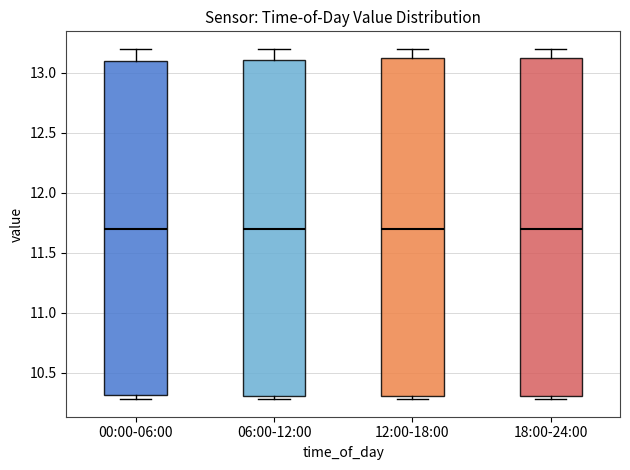

Where does the median line of the box for 18:00-24:00 sit on the y-axis? The values are not printed on the chart, so give them approximately, as read against the axis.

11.7